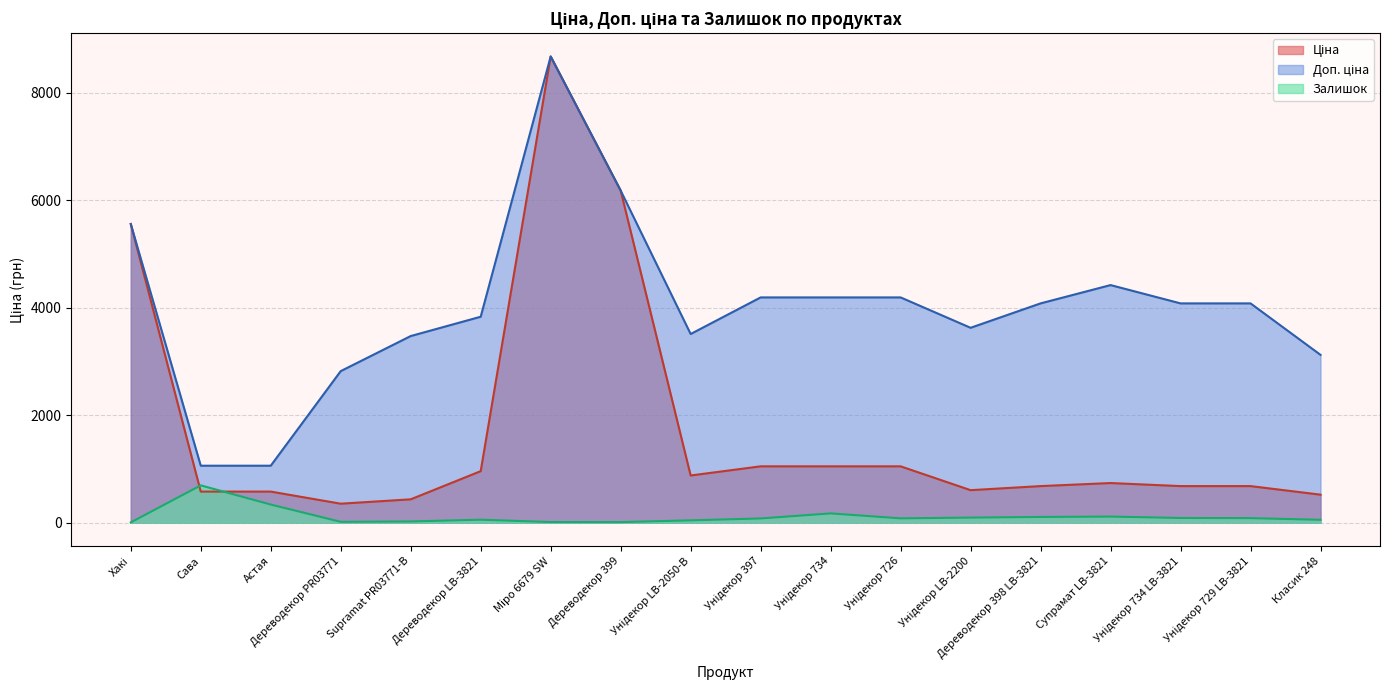

True or false: Залишок and Доп. ціна cross at least once.

False